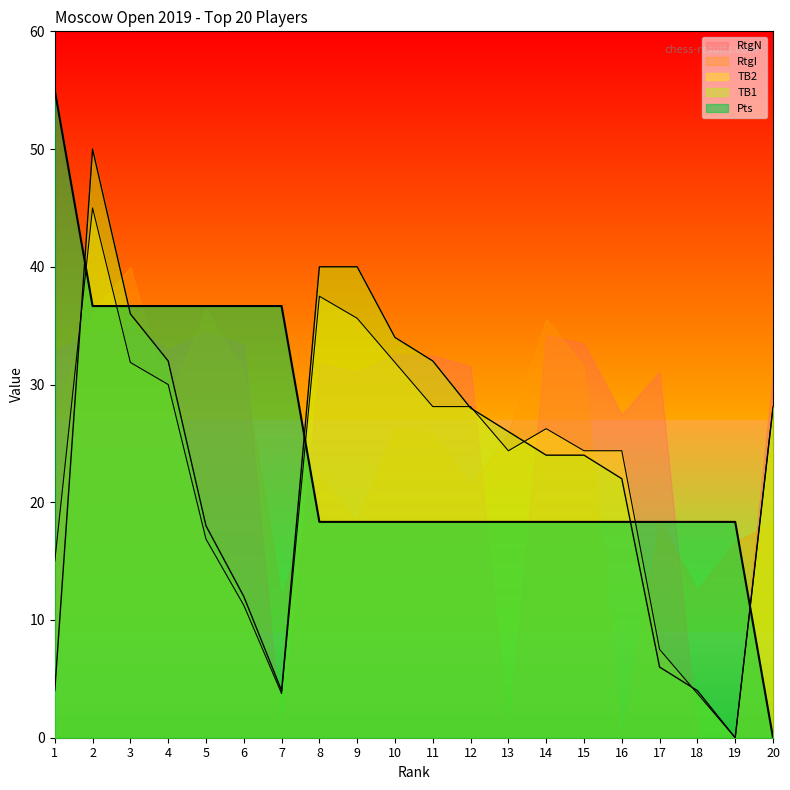

What is the difference between the maximum and minimum values in the TB2 series?

45.0